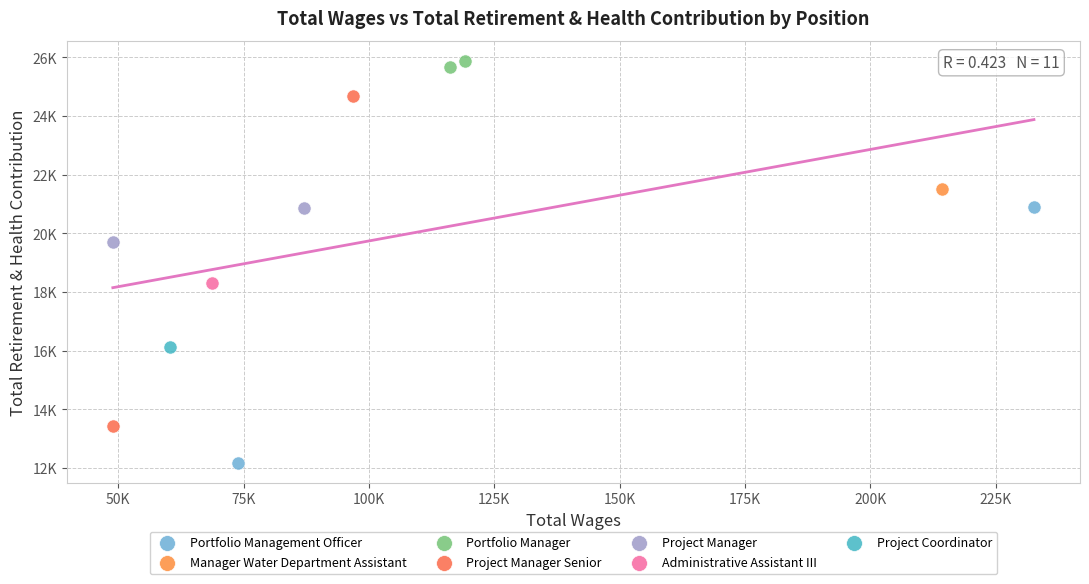

What are all the series names shown in the legend?

Portfolio Management Officer, Manager Water Department Assistant, Portfolio Manager, Project Manager Senior, Project Manager, Administrative Assistant III, Project Coordinator